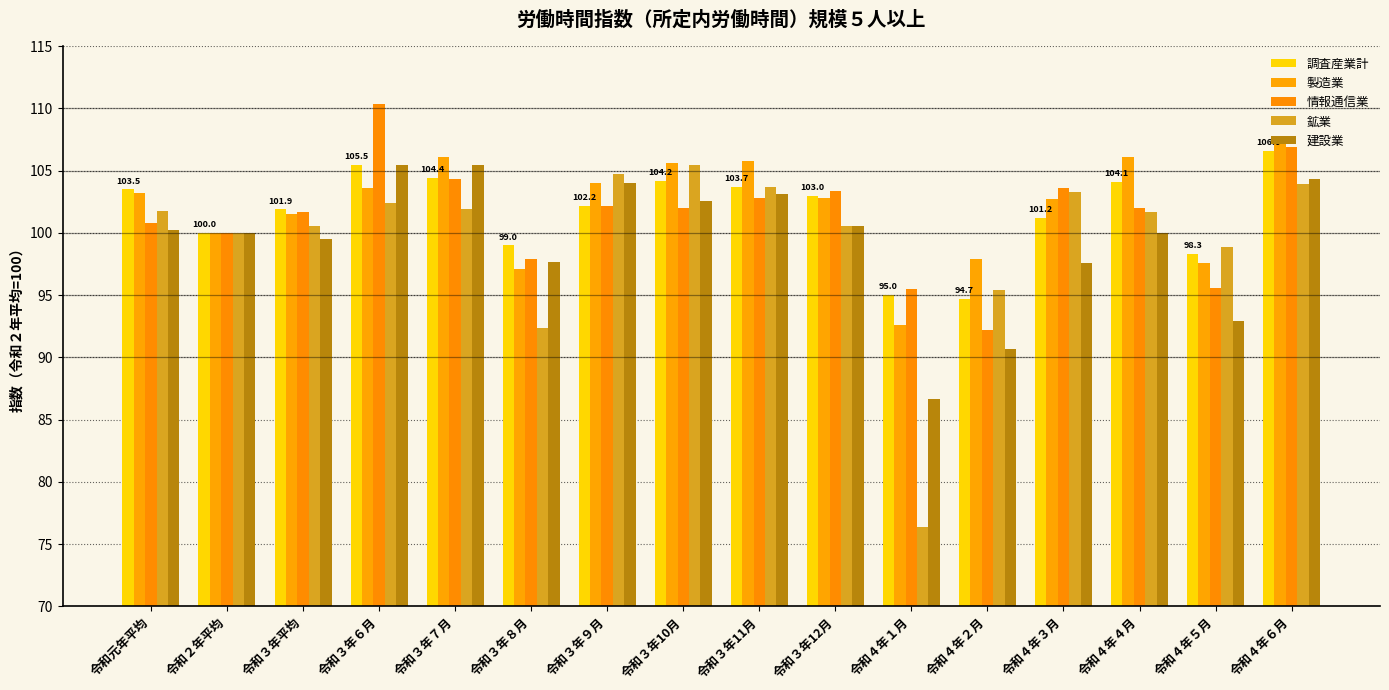

At which category does the chart reach its peak across all series?

令和３年６月